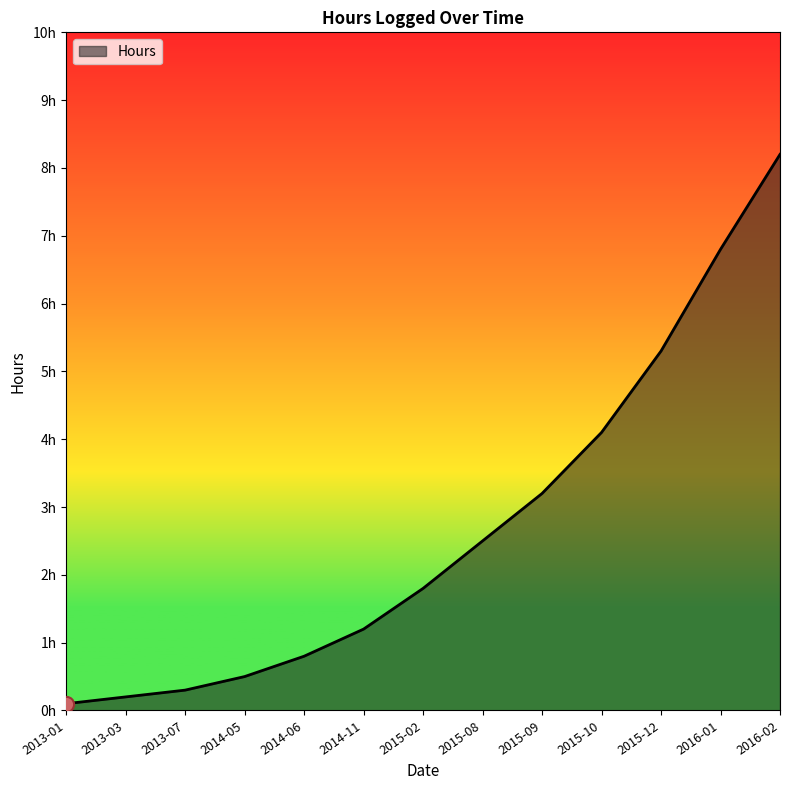

What is the change in value from 2013-03 to 2016-01?

+6.6